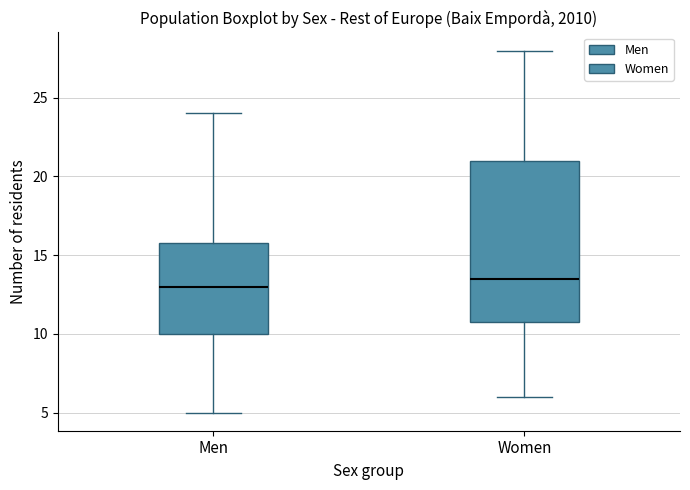

Reading left to right, read every box against the y-axis: the position of its median line, the range the box covers, and the ends of its whiskers. The values are not printed on the chart, so give them approximately, as read against the axis.

Men: median 13.0, box 10.0 to 16.0, whiskers 5.0 to 24.0
Women: median 13.5, box 11.0 to 21.0, whiskers 6.0 to 28.0